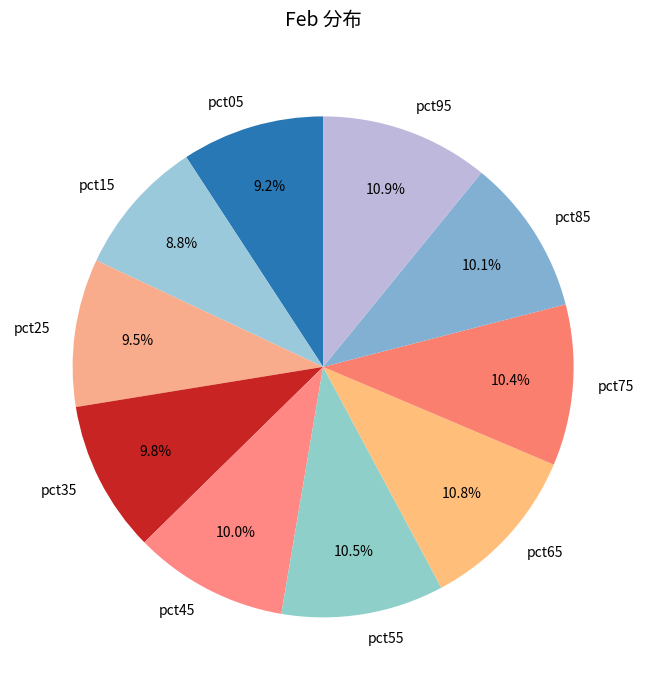

Is there any slice that represents more than half of the pie?

No